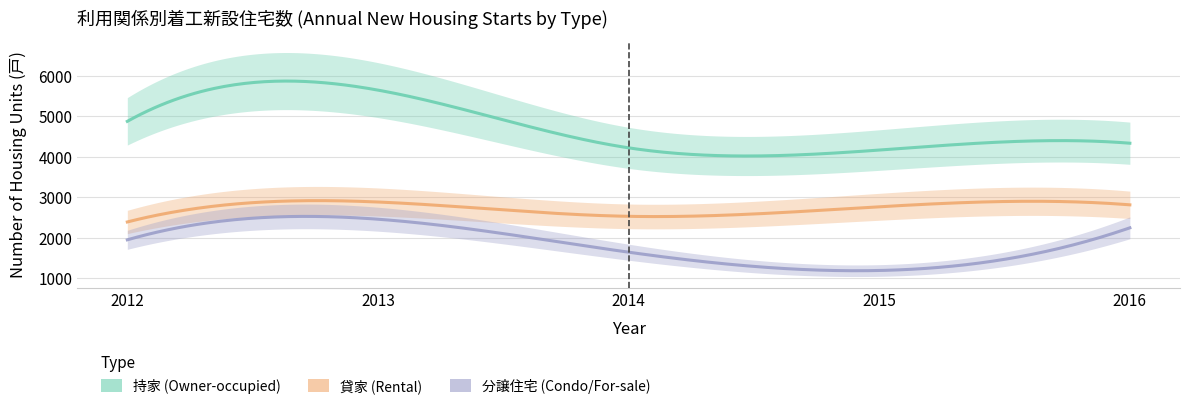

What is the value of the 貸家 (Rental) point at the 4th from the left?

2766